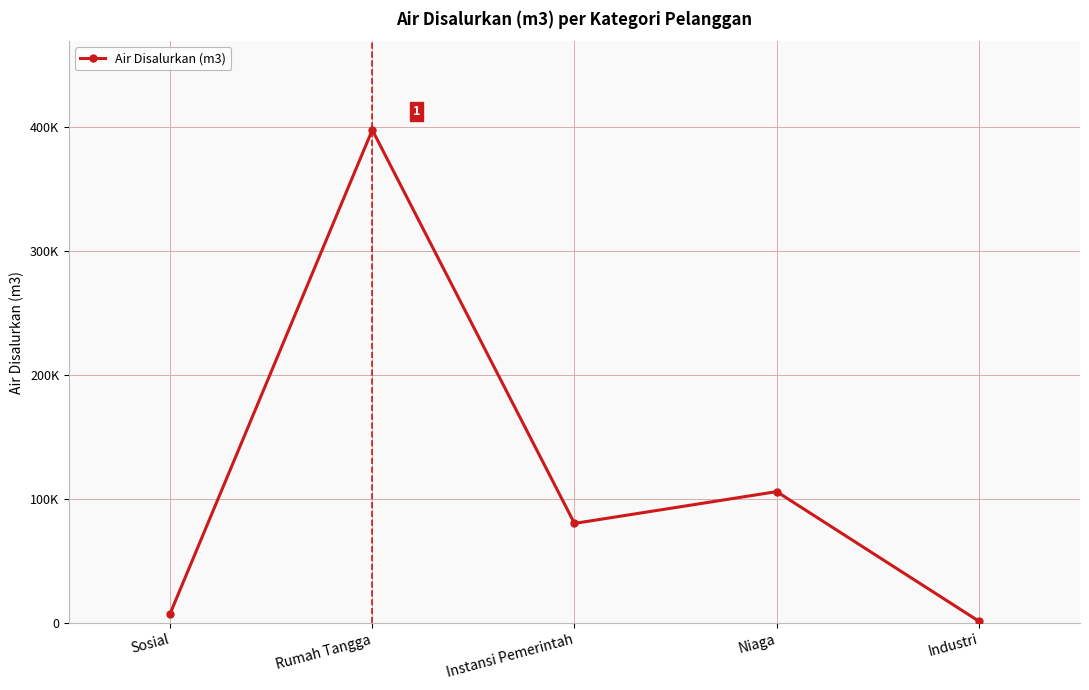

What is the value of the 5th point from the left?

1479